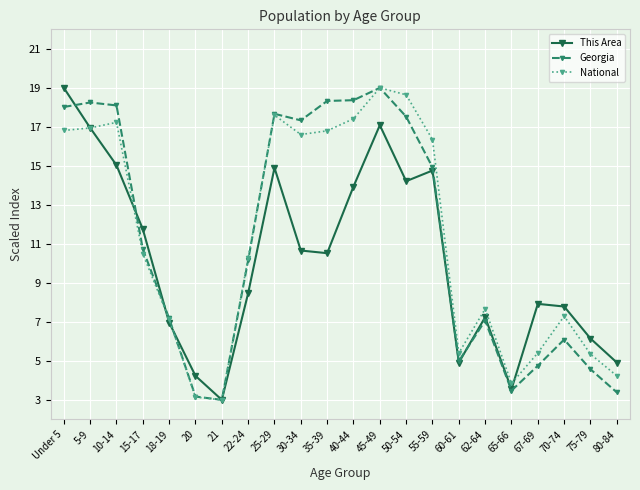

Does the chart have visible grid lines?

Yes